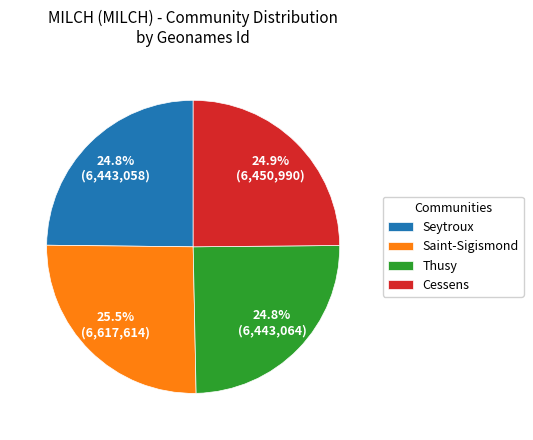

Which has a higher value, Seytroux or Saint-Sigismond?

Saint-Sigismond